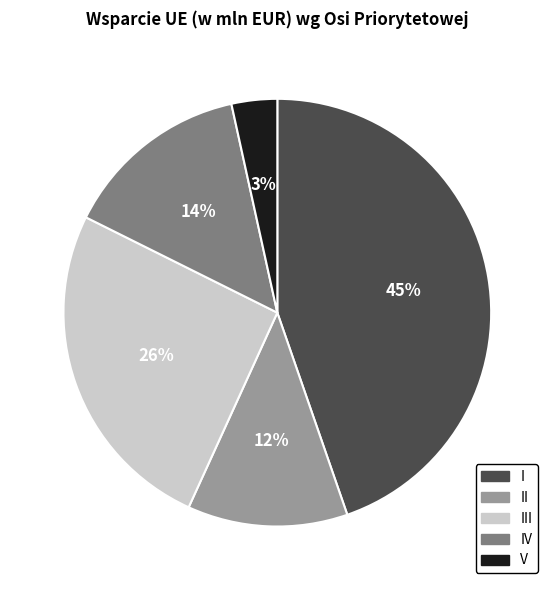

Is it true that I is 45% of the pie?

True